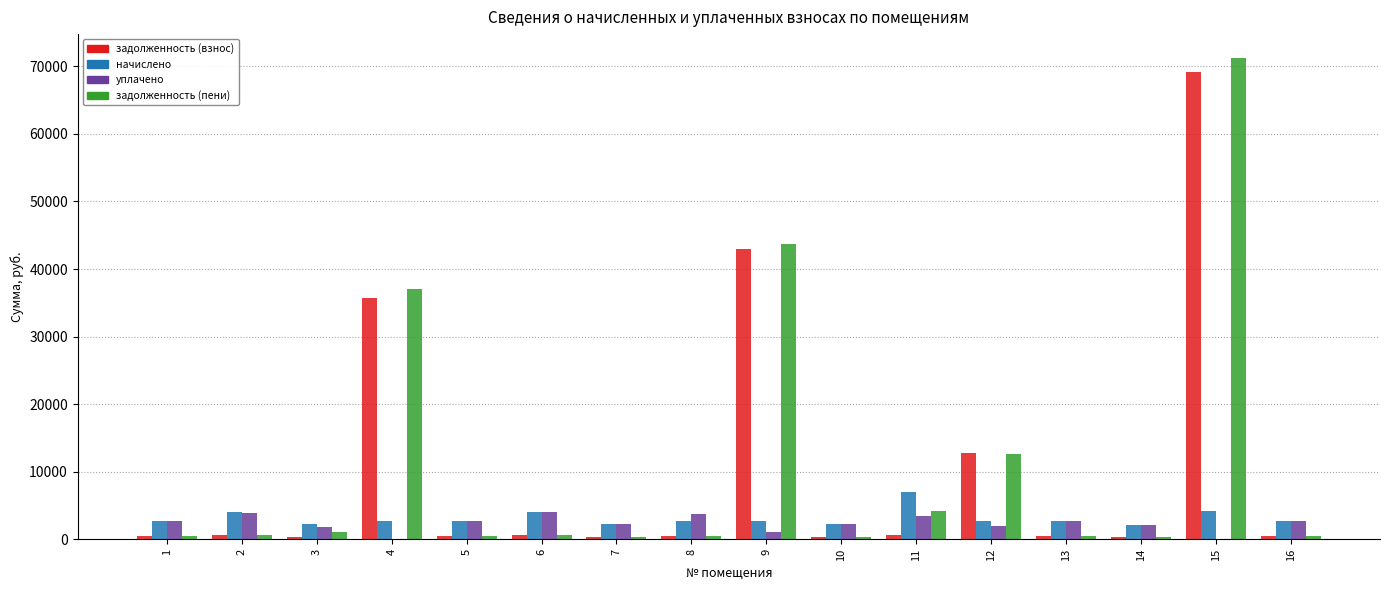

What is the sum of all задолженность (взнос) values?

166255.8